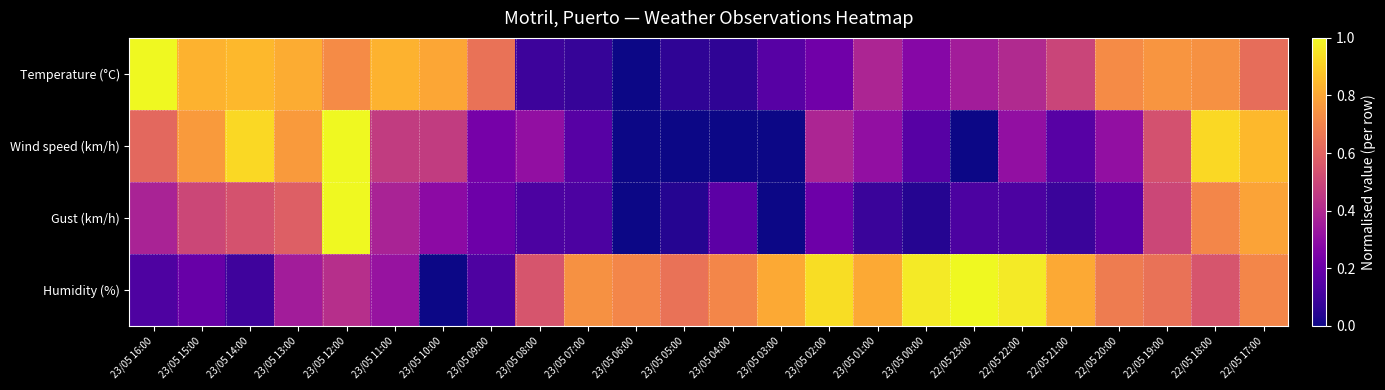

Reading left to right, list all the values displayed in this chart.

Temperature (°C): 23/05 16:00=1.0	23/05 15:00=0.8	23/05 14:00=0.8	23/05 13:00=0.8	23/05 12:00=0.7	23/05 11:00=0.8	23/05 10:00=0.8	23/05 09:00=0.6	23/05 08:00=0.1	23/05 07:00=0.1	23/05 06:00=0.0	23/05 05:00=0.1	23/05 04:00=0.1	23/05 03:00=0.2	23/05 02:00=0.2	23/05 01:00=0.4	23/05 00:00=0.3	22/05 23:00=0.4	22/05 22:00=0.4	22/05 21:00=0.5	22/05 20:00=0.7	22/05 19:00=0.8	22/05 18:00=0.7	22/05 17:00=0.6
Wind speed (km/h): 23/05 16:00=0.6	23/05 15:00=0.8	23/05 14:00=0.9	23/05 13:00=0.8	23/05 12:00=1.0	23/05 11:00=0.5	23/05 10:00=0.5	23/05 09:00=0.2	23/05 08:00=0.3	23/05 07:00=0.2	23/05 06:00=0.0	23/05 05:00=0.0	23/05 04:00=0.0	23/05 03:00=0.0	23/05 02:00=0.4	23/05 01:00=0.3	23/05 00:00=0.2	22/05 23:00=0.0	22/05 22:00=0.3	22/05 21:00=0.2	22/05 20:00=0.3	22/05 19:00=0.5	22/05 18:00=0.9	22/05 17:00=0.8
Gust (km/h): 23/05 16:00=0.4	23/05 15:00=0.5	23/05 14:00=0.5	23/05 13:00=0.6	23/05 12:00=1.0	23/05 11:00=0.4	23/05 10:00=0.3	23/05 09:00=0.2	23/05 08:00=0.1	23/05 07:00=0.1	23/05 06:00=0.0	23/05 05:00=0.0	23/05 04:00=0.2	23/05 03:00=0.0	23/05 02:00=0.2	23/05 01:00=0.1	23/05 00:00=0.0	22/05 23:00=0.1	22/05 22:00=0.1	22/05 21:00=0.1	22/05 20:00=0.2	22/05 19:00=0.5	22/05 18:00=0.7	22/05 17:00=0.8
Humidity (%): 23/05 16:00=0.1	23/05 15:00=0.2	23/05 14:00=0.1	23/05 13:00=0.4	23/05 12:00=0.4	23/05 11:00=0.3	23/05 10:00=0.0	23/05 09:00=0.1	23/05 08:00=0.5	23/05 07:00=0.7	23/05 06:00=0.7	23/05 05:00=0.6	23/05 04:00=0.7	23/05 03:00=0.8	23/05 02:00=0.9	23/05 01:00=0.8	23/05 00:00=1.0	22/05 23:00=1.0	22/05 22:00=1.0	22/05 21:00=0.8	22/05 20:00=0.7	22/05 19:00=0.6	22/05 18:00=0.5	22/05 17:00=0.7